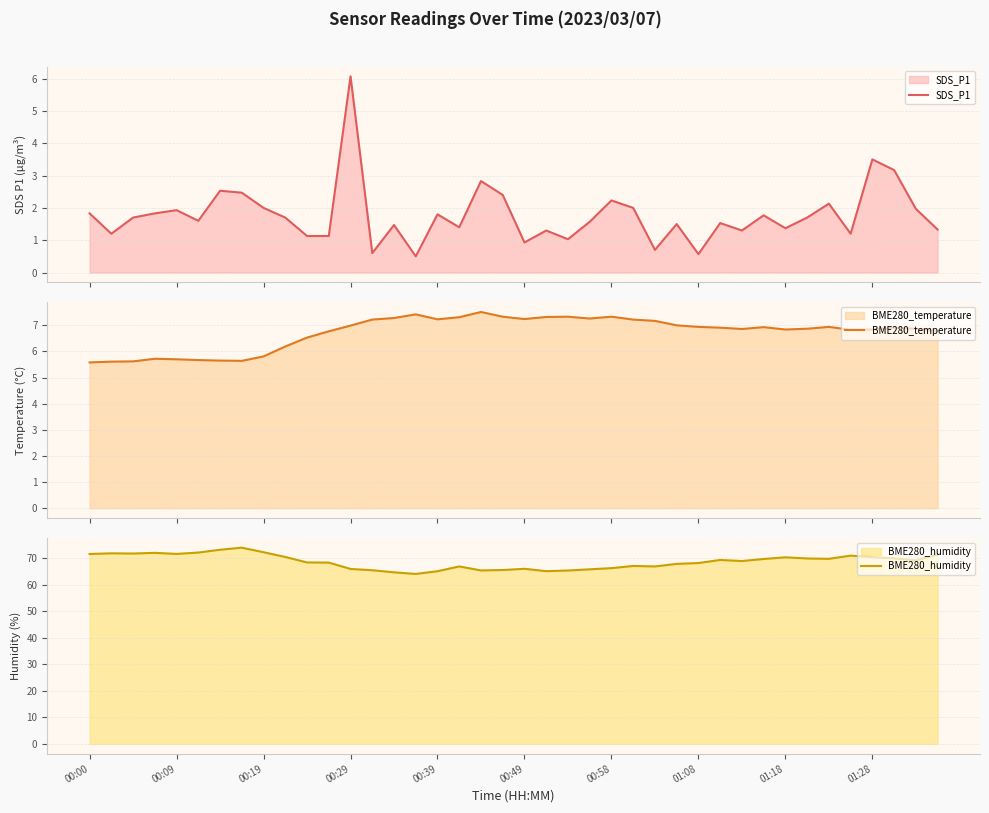

Is it true that SDS_P1 equals 0.6 at 01:08?

True